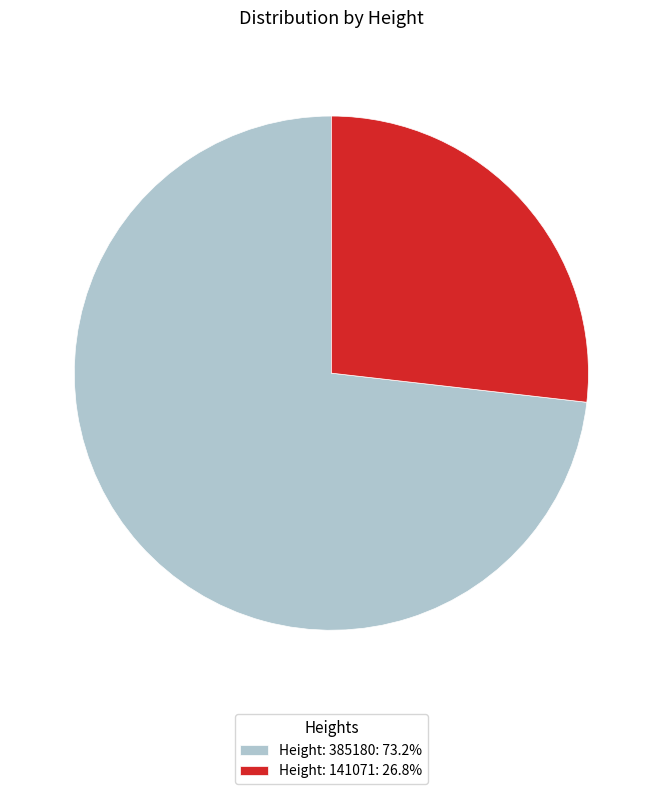

Which category accounts for the majority?

Height: 385180